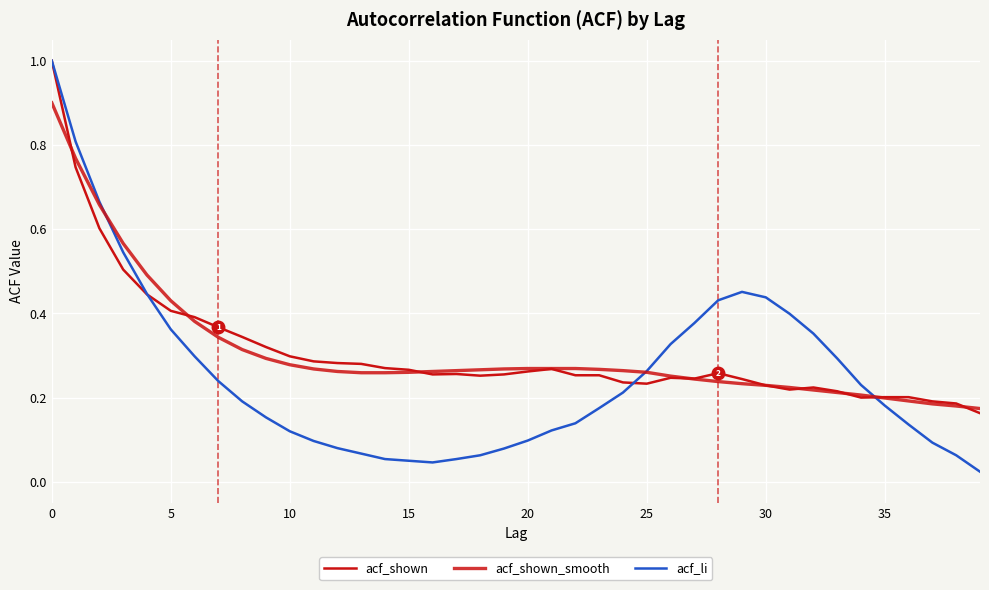

Is this an area chart (filled region under the line)?

No